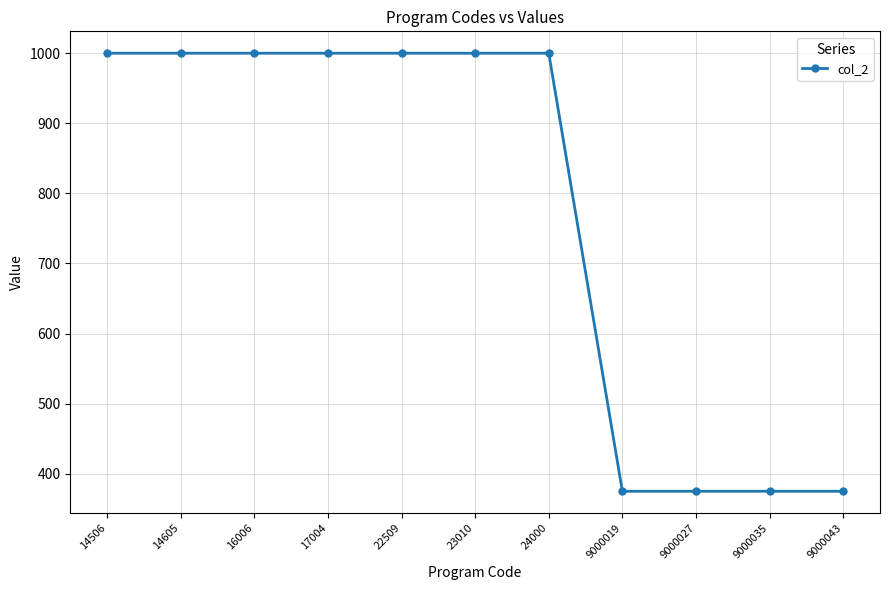

What is the average value?

773